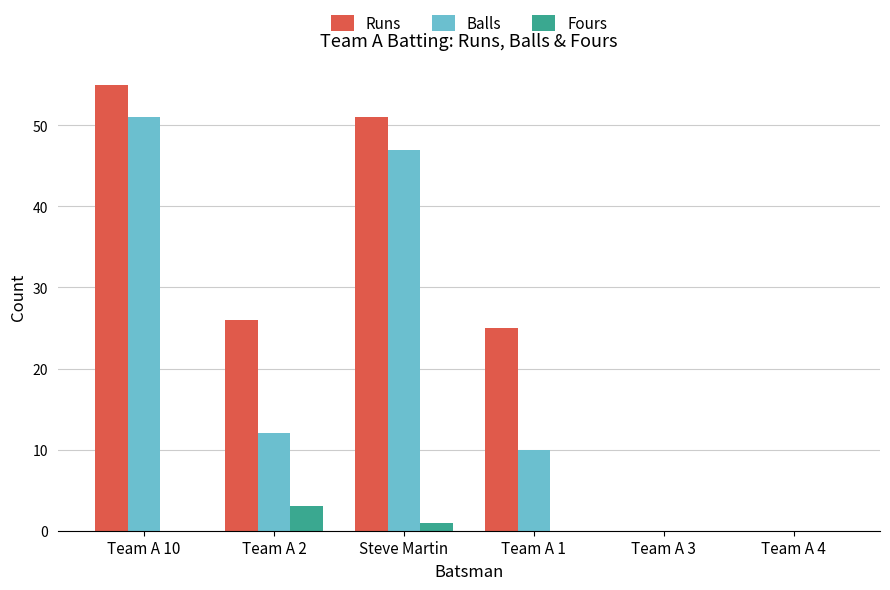

Which series has the largest range (max minus min)?

Runs